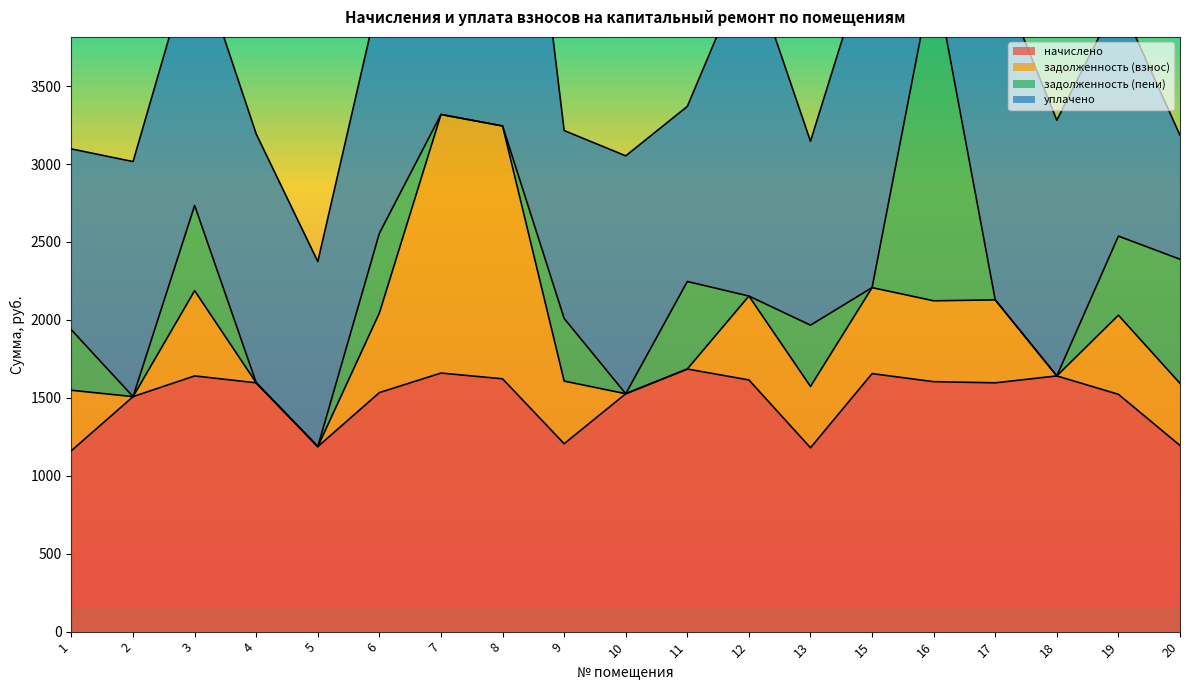

What are all the series names shown in the legend?

начислено, задолженность (взнос), задолженность (пени), уплачено